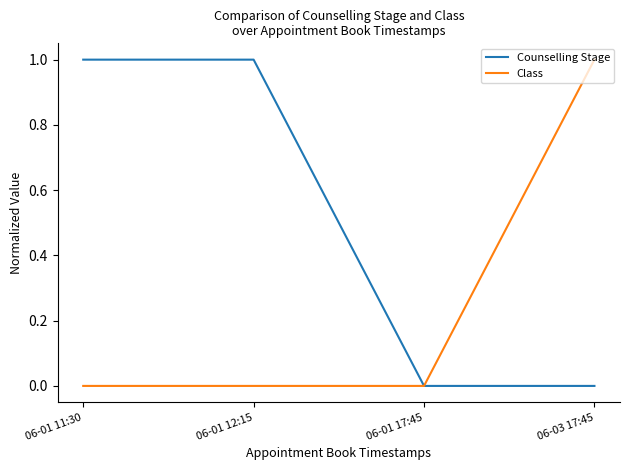

List the series in order of their overall mean, lowest first.

Class, Counselling Stage